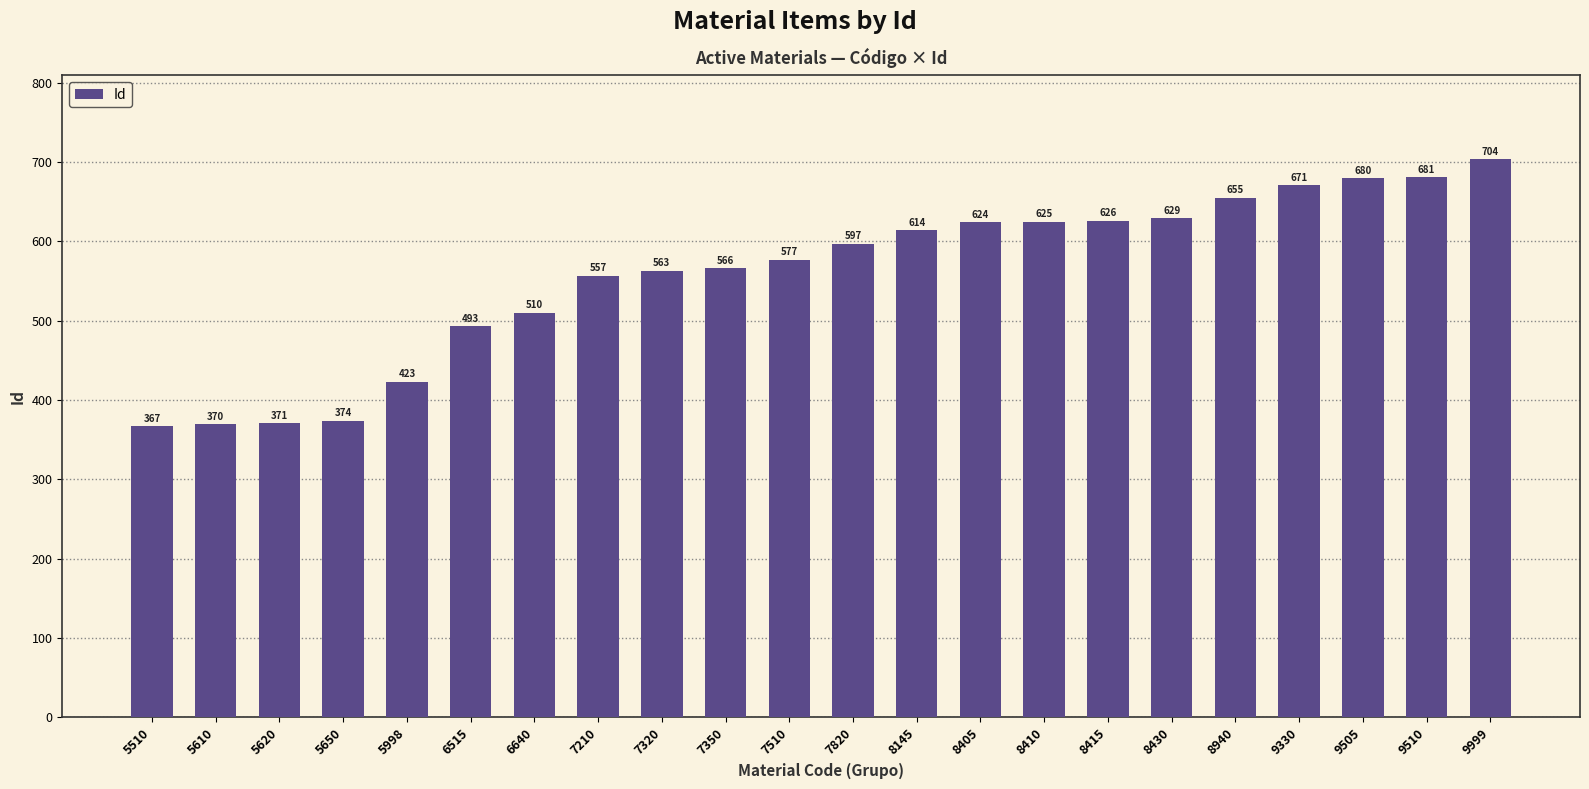

What is the greatest value displayed?

704